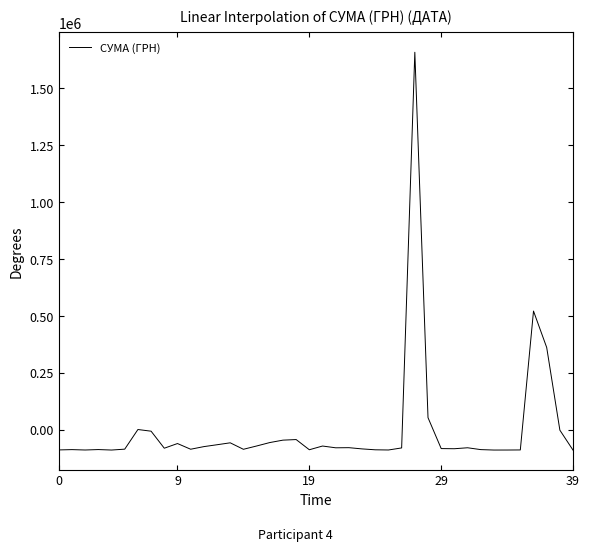

How many lines are shown in the chart?

1